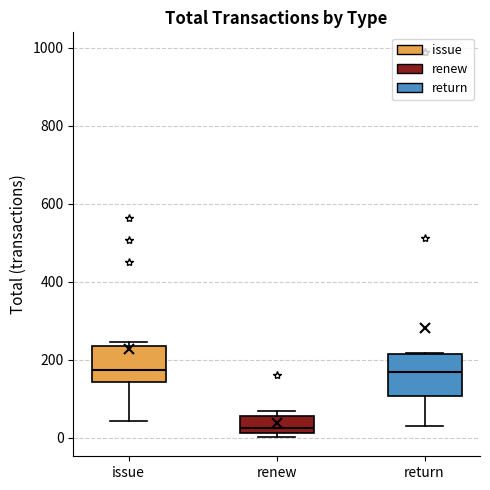

Where is the lower edge of the box for renew on the y-axis? The values are not printed on the chart, so give them approximately, as read against the axis.

20